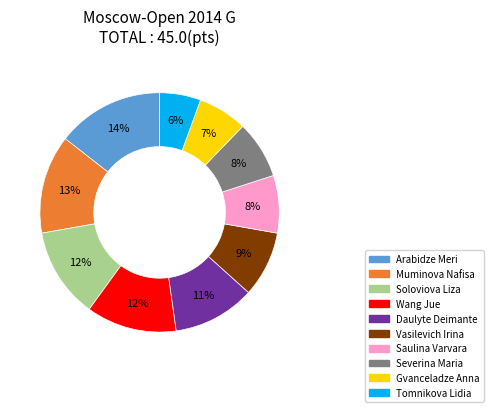

What is the largest slice in the pie chart?

Arabidze Meri